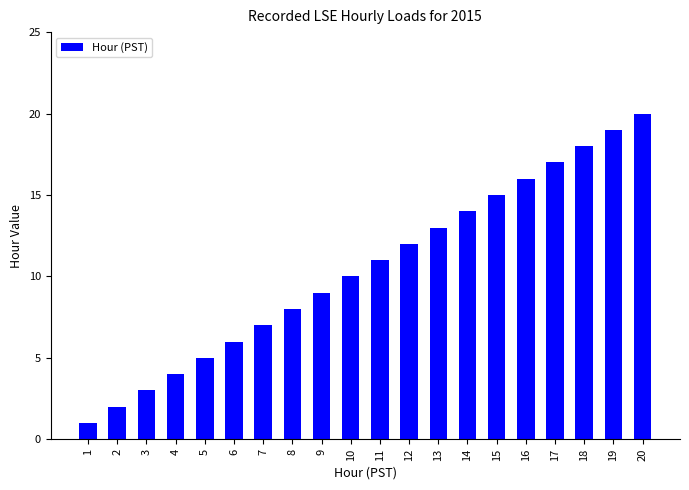

True or false: the data shows 5 at 15.

False